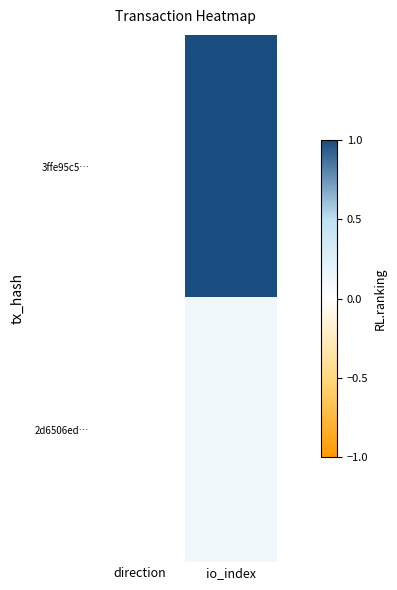

How many series are shown in this chart?

2